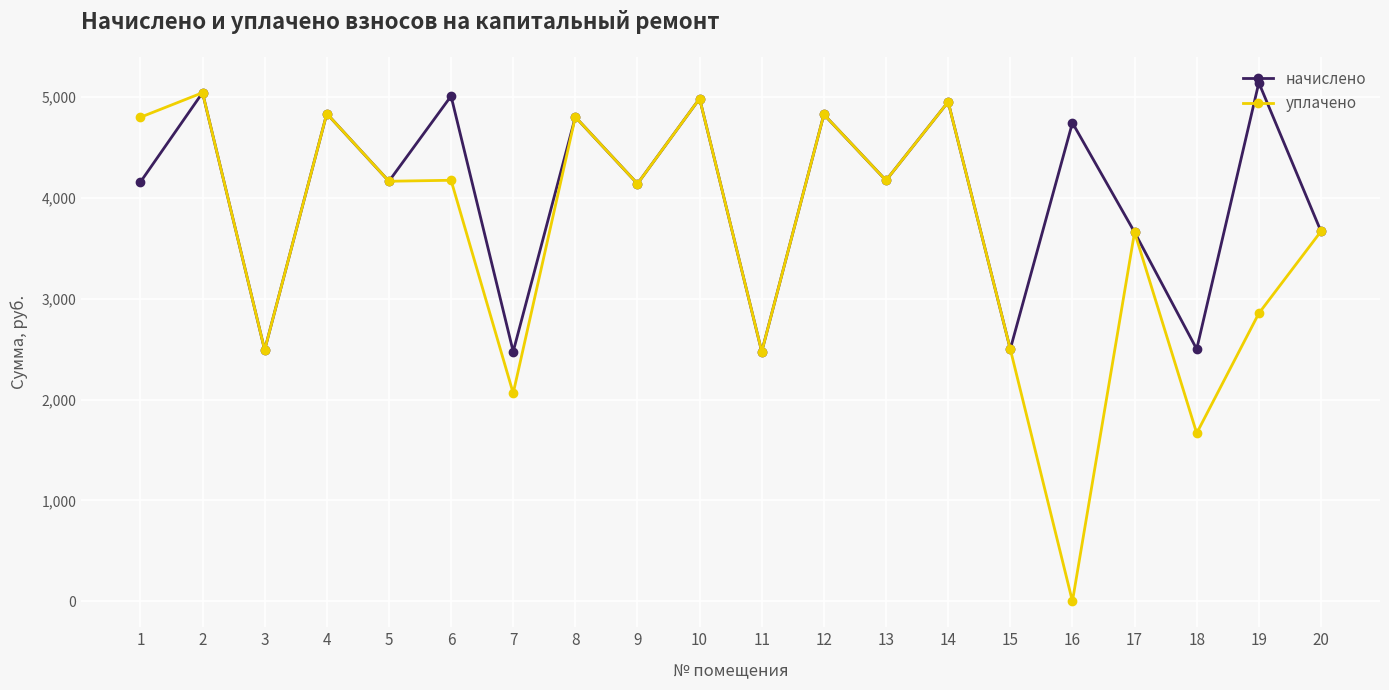

At which label does начислено first exceed 4173?

2